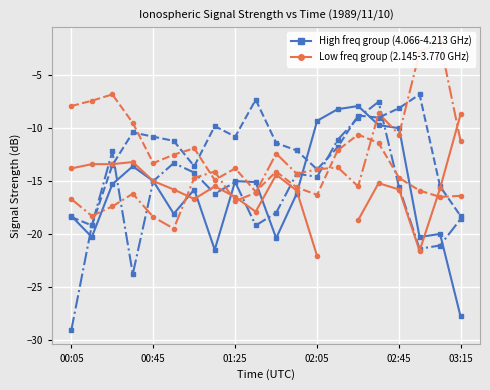

Where does the Freq 3.918 GHz (group A) series first go above -11?

02:05